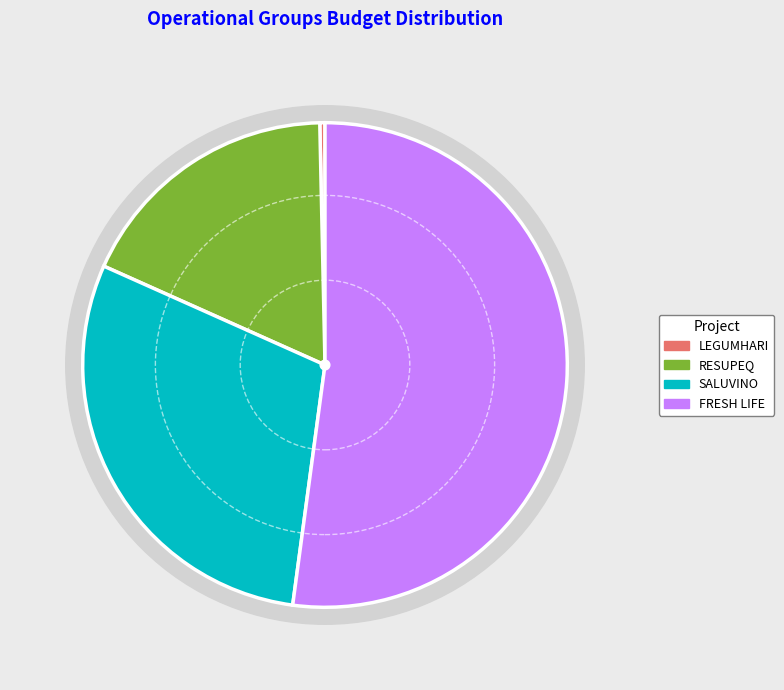

Which category has the smallest portion of the pie?

LEGUMHARI